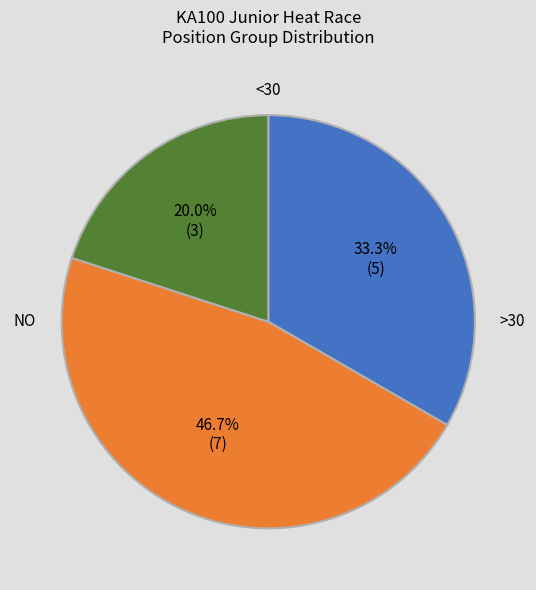

Is there any slice that represents more than half of the pie?

No